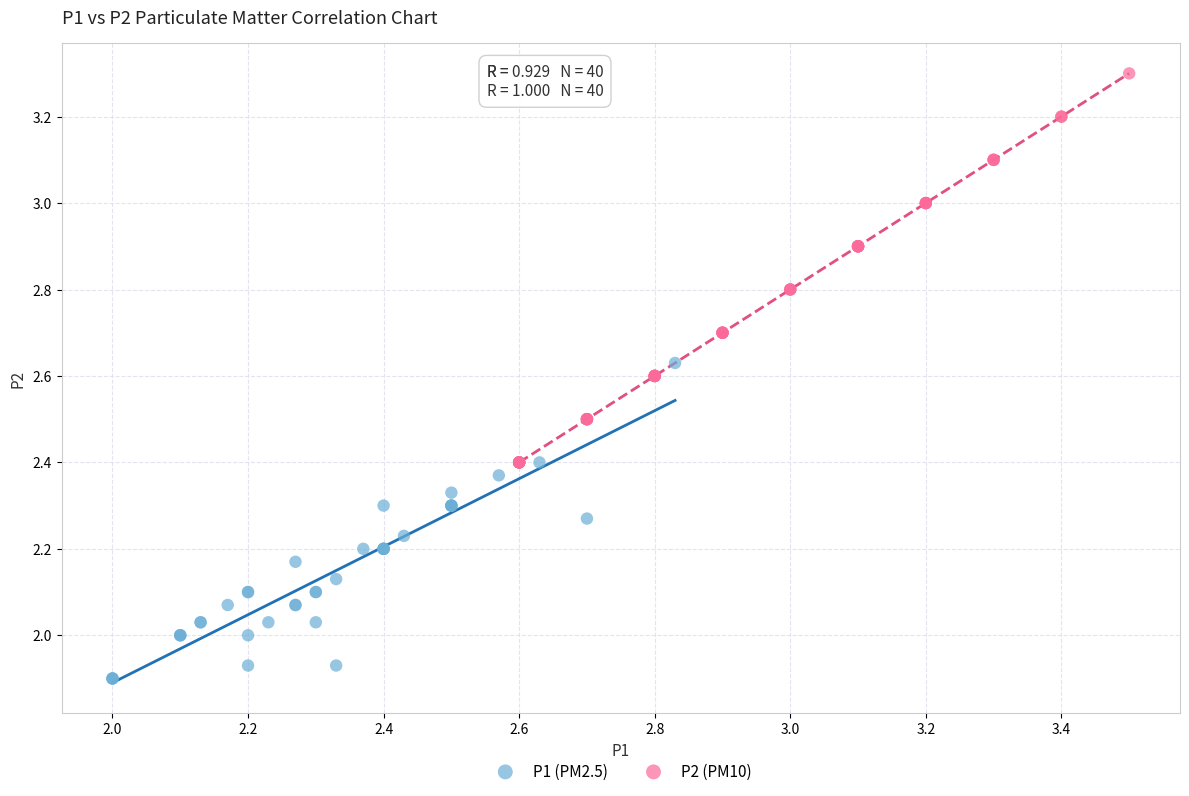

Which series has the largest Y range (max minus min)?

P2 (PM10)